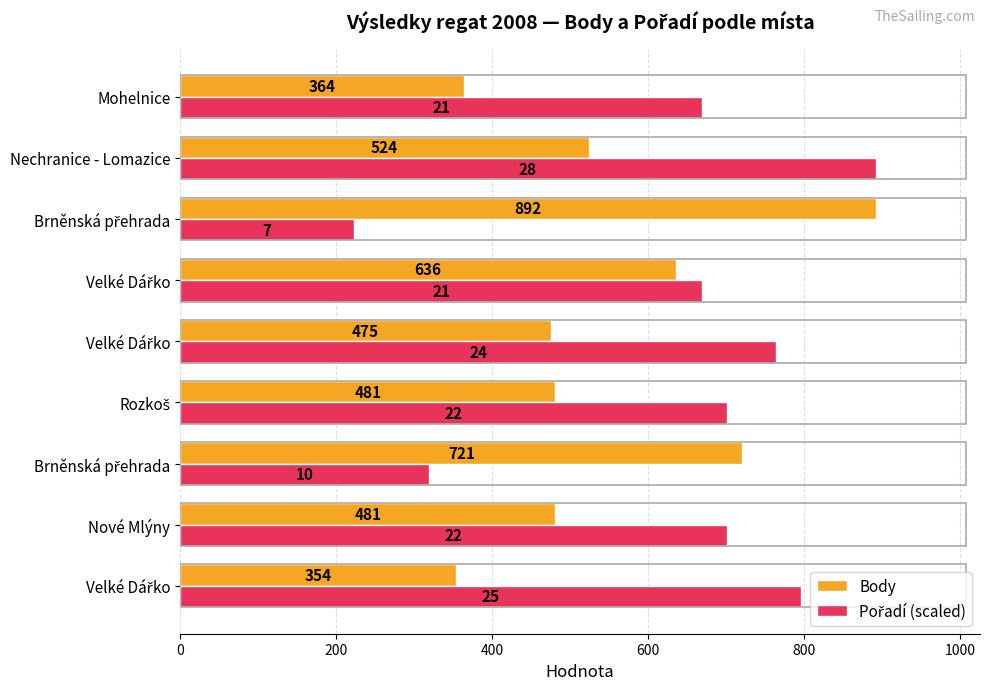

How many distinct data groups are displayed?

2